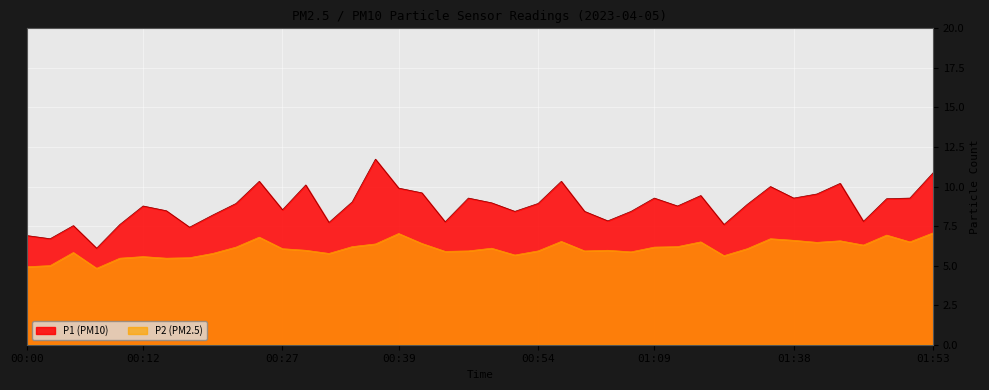

What is the approximate value of P1 at 00:39?

9.9